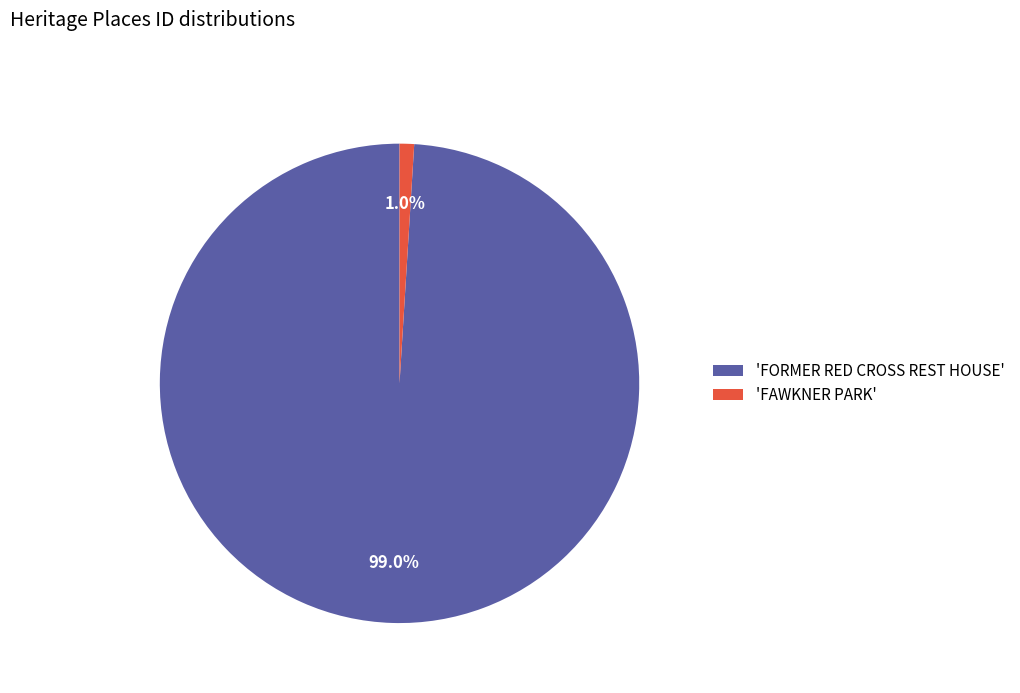

How many segments does this pie chart have?

2